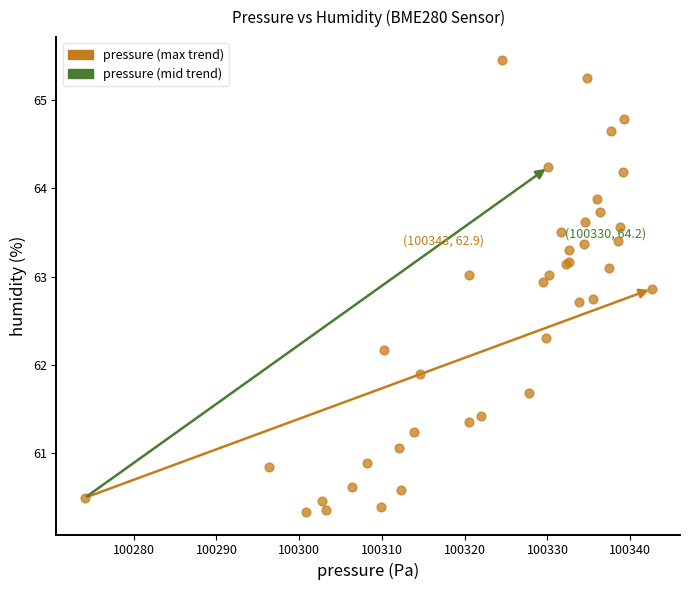

What Y value in the scatter plot is closest to 62?

61.9